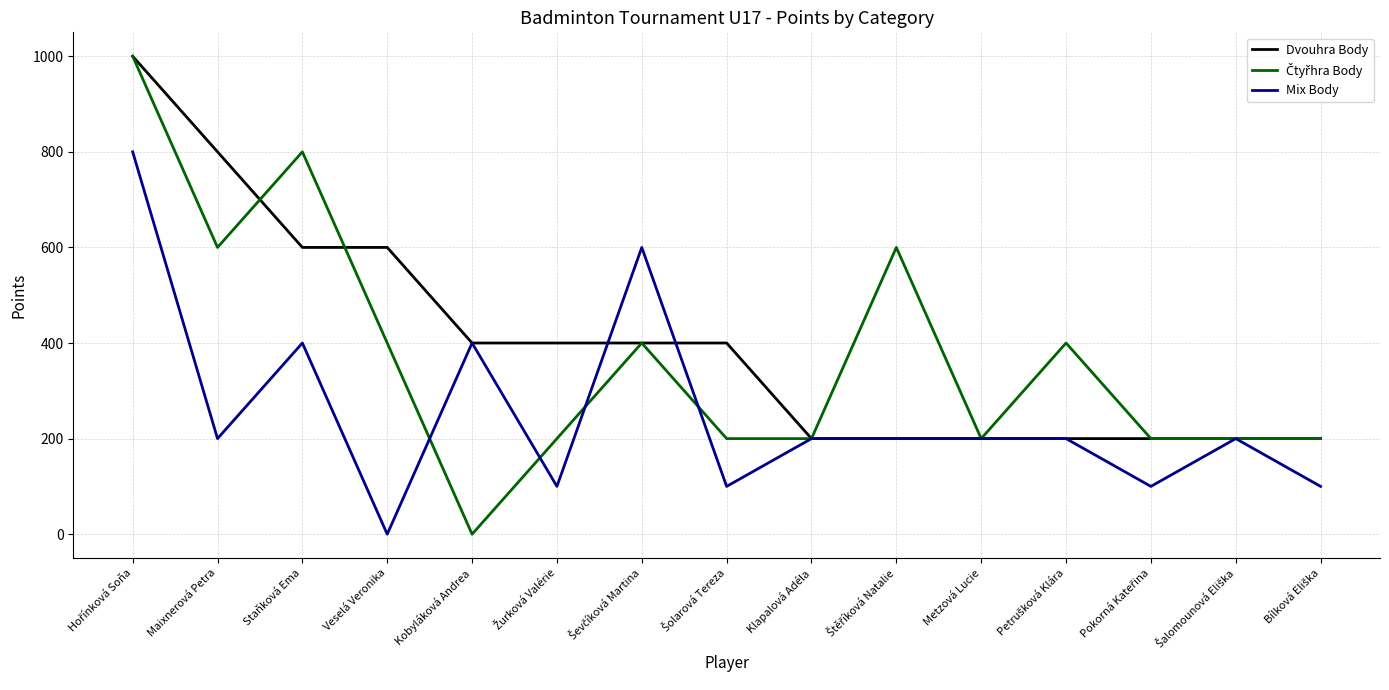

What is the total value across all series at Kobyláková Andrea?

800